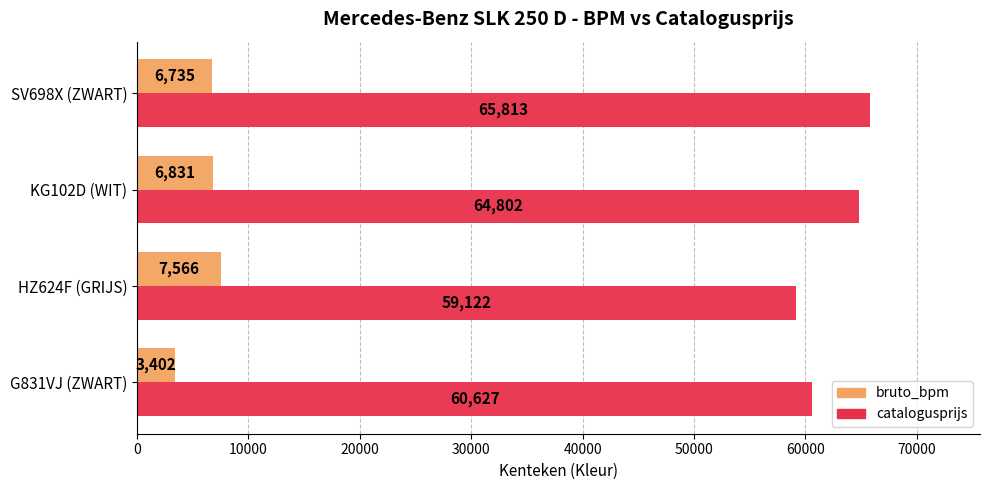

How many catalogusprijs values are between 60627 and 65813?

3